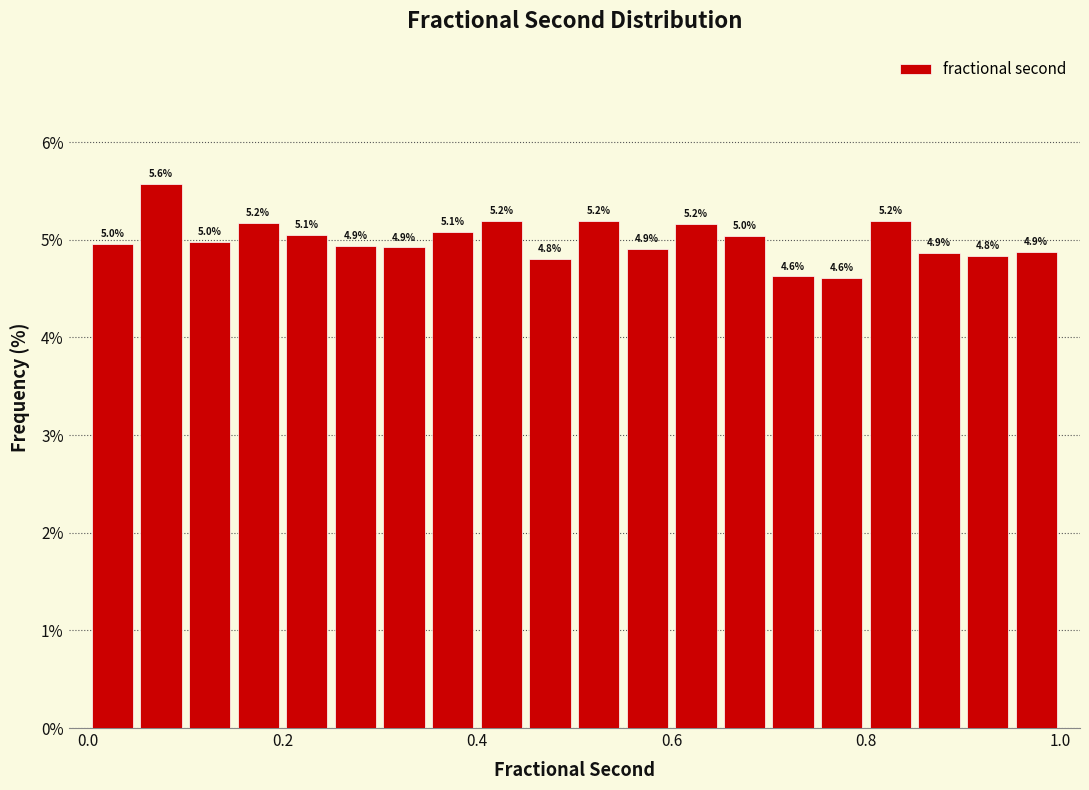

Around what value on the x-axis is the tallest bar? Give the approximate position of its centre, as read against the axis.

0.08